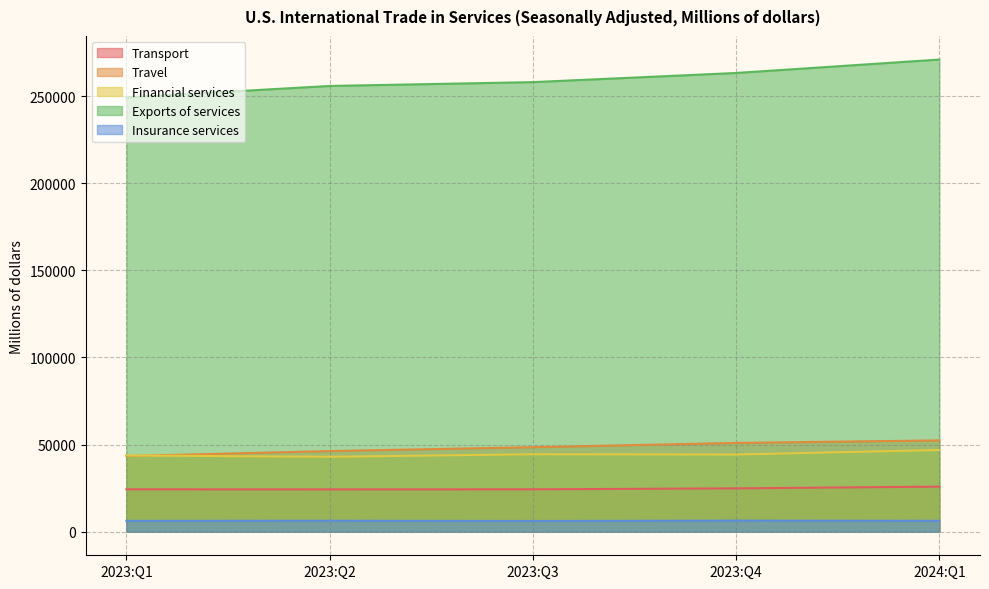

What is the difference between the Exports of services values at 2023:Q1 and 2023:Q2?

6559